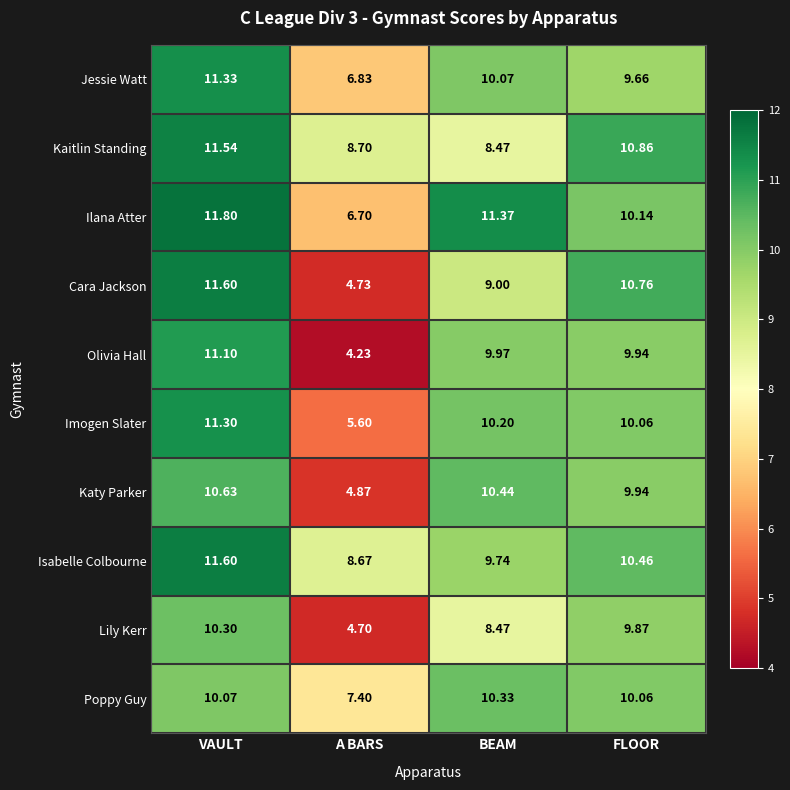

At which category is the sum across all series the highest?

VAULT